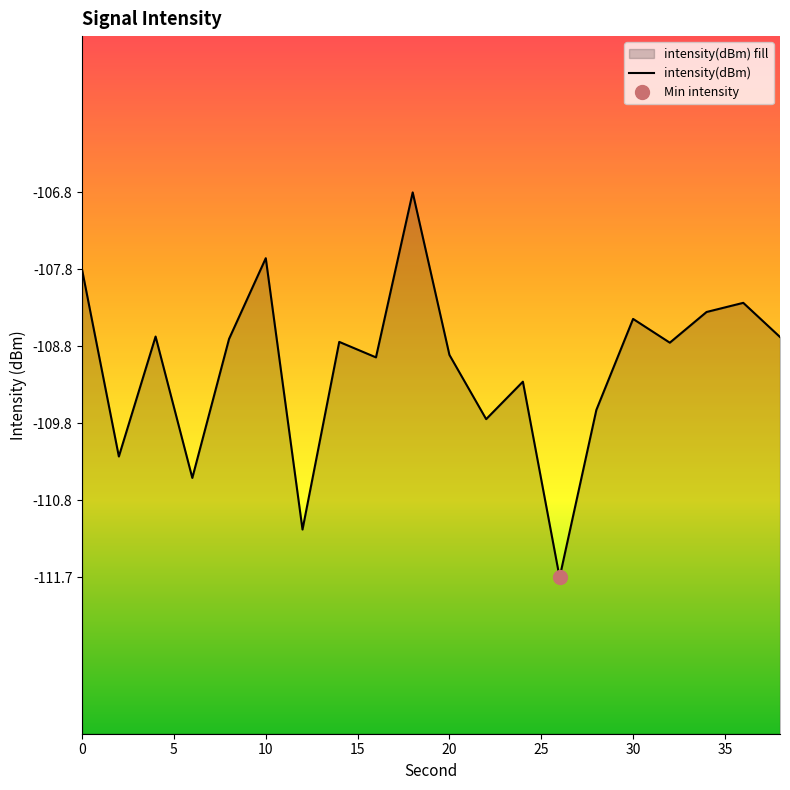

Reading left to right, list all the values displayed in this chart.

-107.8	-110.2	-108.7	-110.5	-108.7	-107.7	-111.1	-108.7	-108.9	-106.8	-108.9	-109.7	-109.2	-111.7	-109.6	-108.4	-108.7	-108.4	-108.2	-108.7